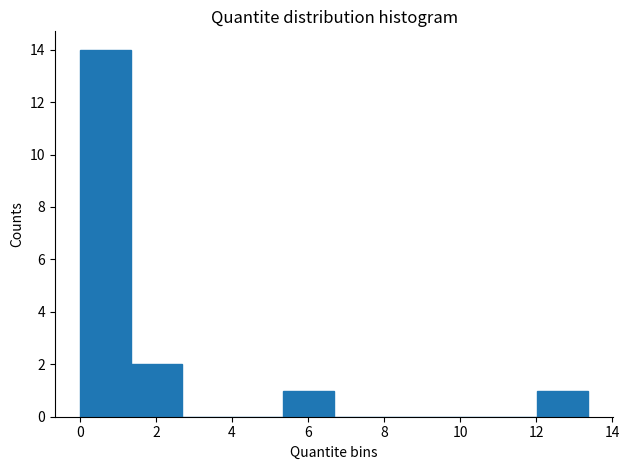

Reading left to right, list every bar in this chart as the range it spans on the x-axis followed by its height. Neither the bar edges nor the heights are printed on the chart, so give them approximately, as read against the axes.

0.0 to 1.4: 14
1.4 to 2.6: 2
2.6 to 4.0: 0
4.0 to 5.4: 0
5.4 to 6.6: 1
6.6 to 8.0: 0
8.0 to 9.4: 0
9.4 to 10.6: 0
10.6 to 12.0: 0
12.0 to 13.4: 1